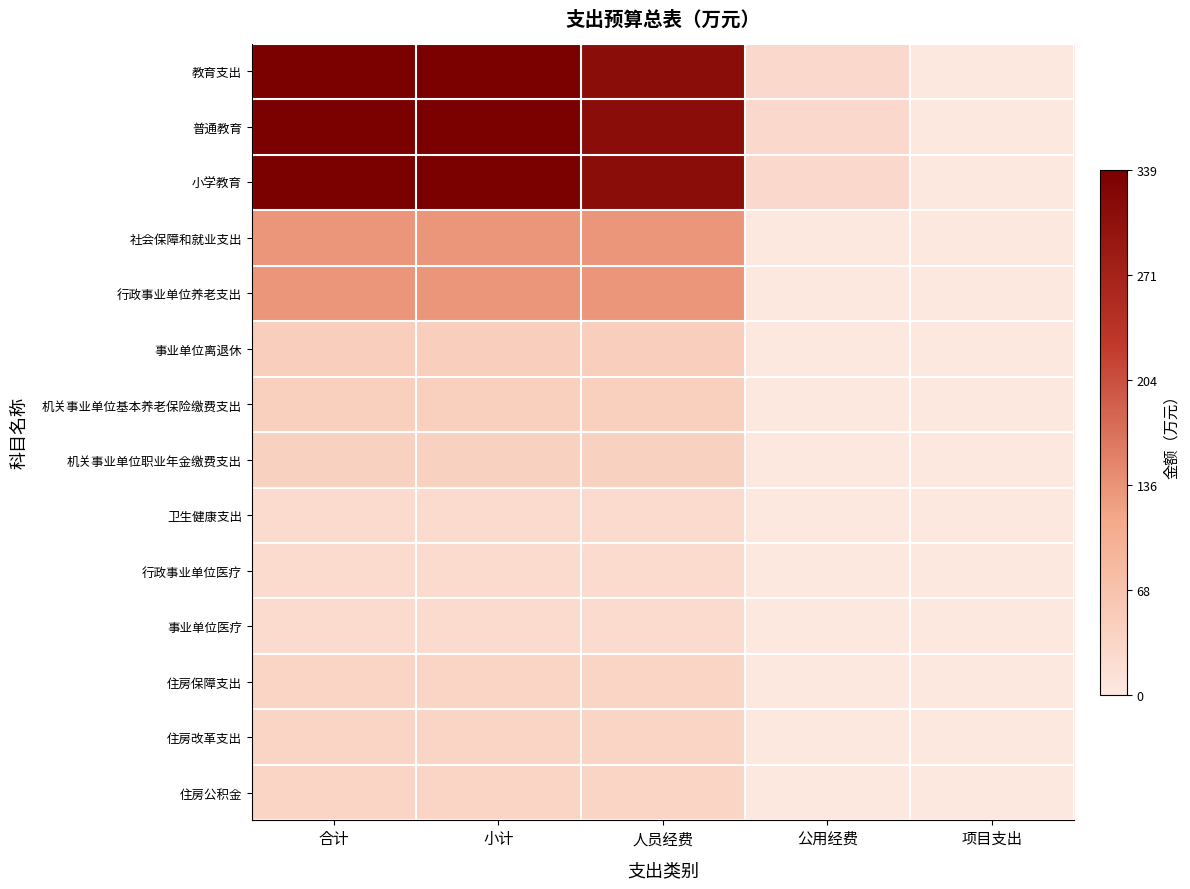

Which series has the largest total across all categories?

教育支出